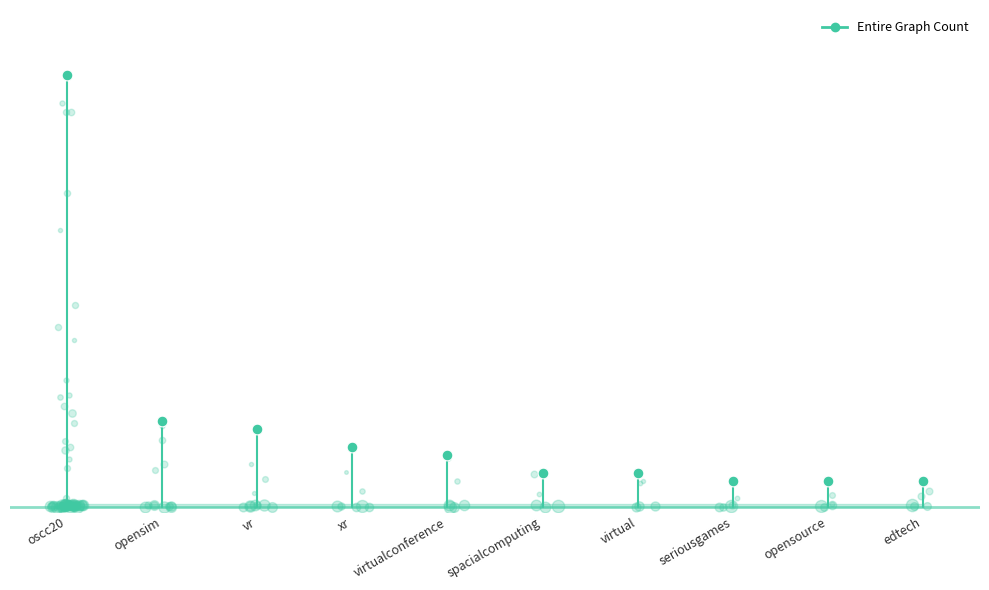

Approximately how many times larger is the value at oscc20 compared to virtualconference?

8.3